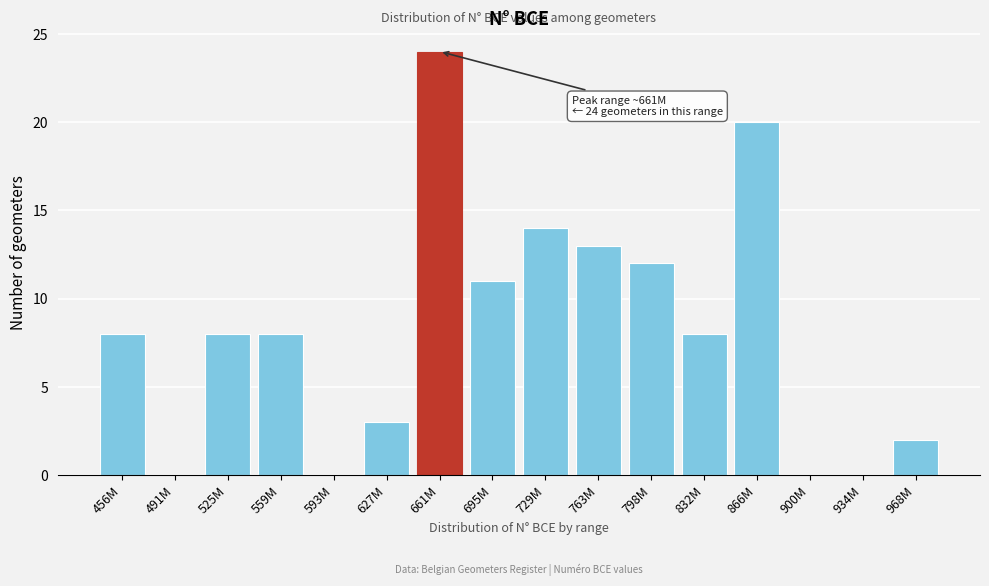

Reading left to right, list all the values displayed in this chart.

456M=8	491M=0	525M=8	559M=8	593M=0	627M=3	661M=24	695M=11	729M=14	763M=13	798M=12	832M=8	866M=20	900M=0	934M=0	968M=2